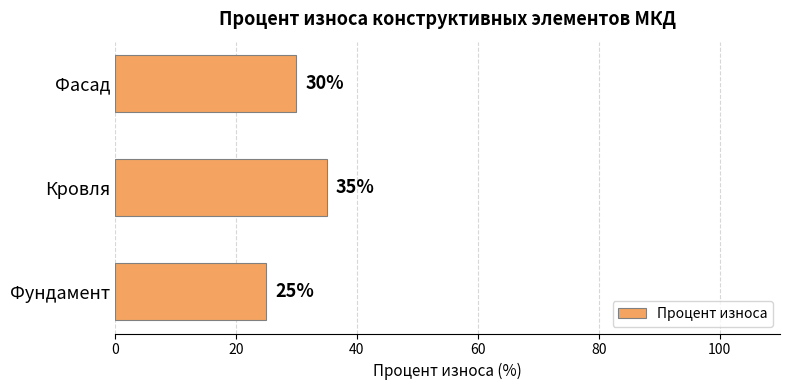

What value does the data have at Кровля, to the nearest 10?

40